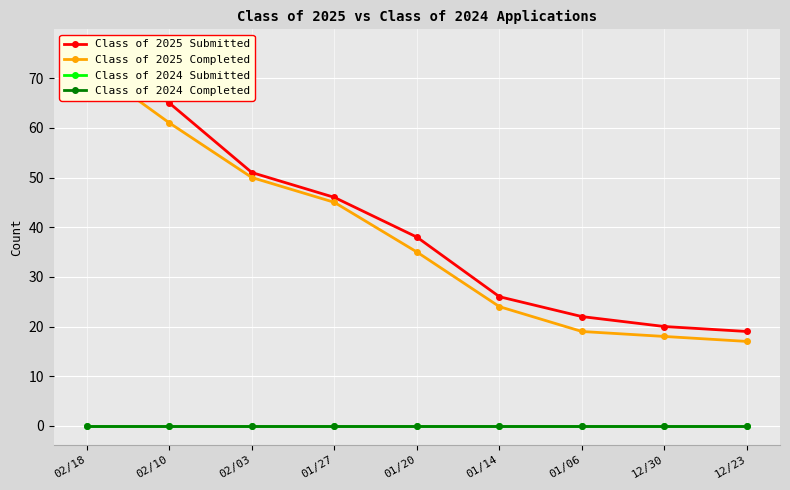

At 02/18, list the series in order from smallest to largest.

Class of 2024 Submitted, Class of 2024 Completed, Class of 2025 Completed, Class of 2025 Submitted